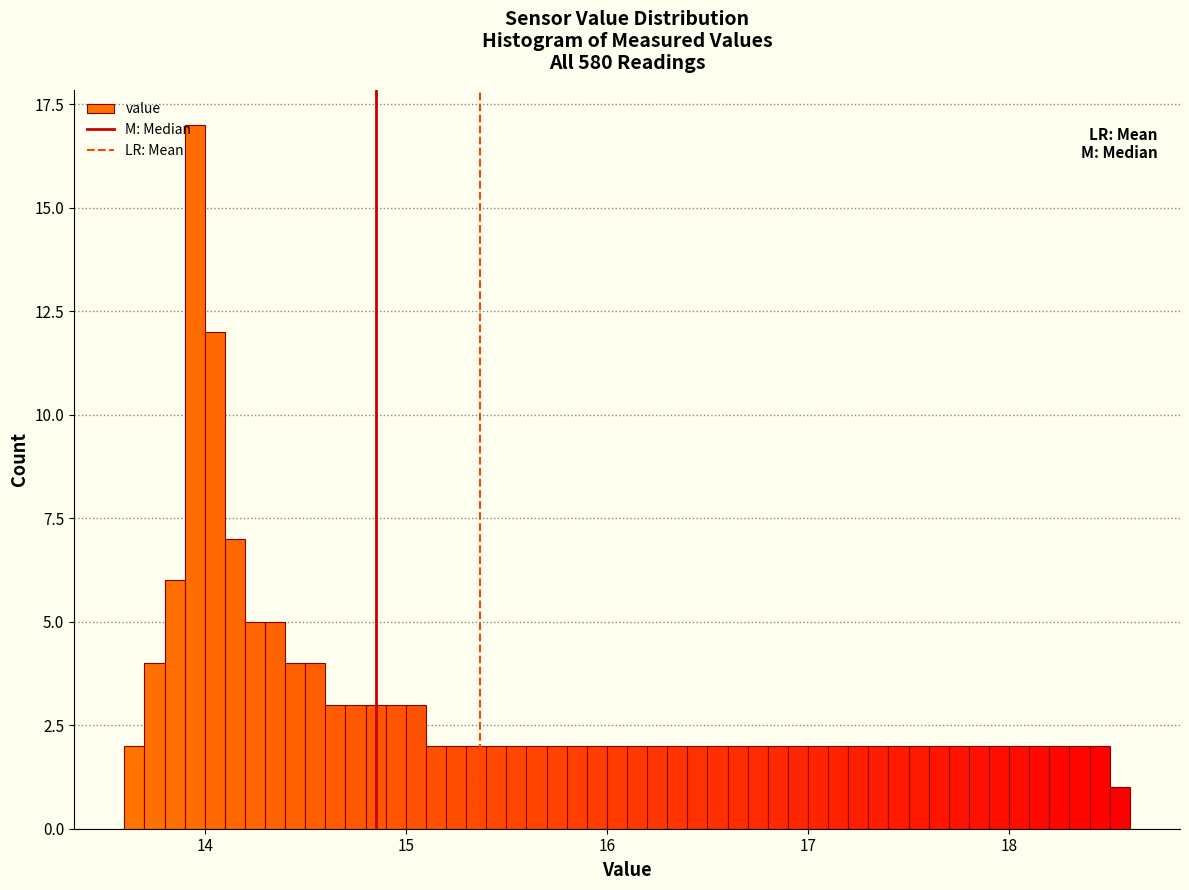

Around what value on the x-axis is the tallest bar? Give the approximate position of its centre, as read against the axis.

14.0